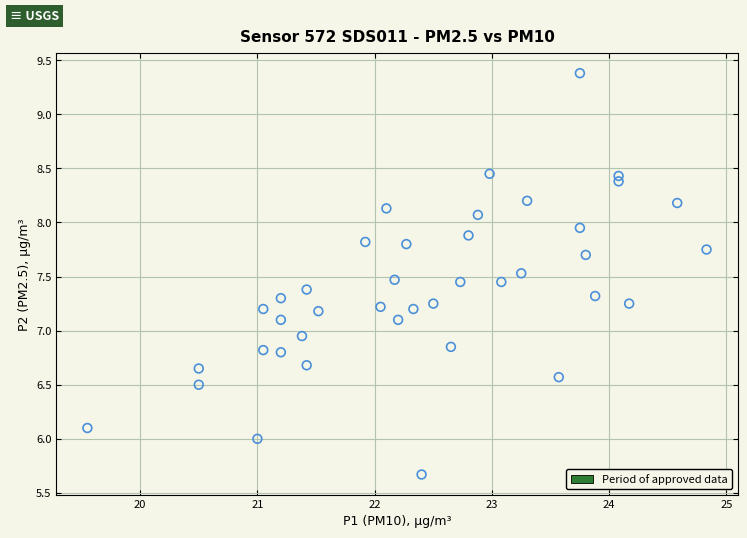

What is the range of X values (max minus min)?

5.3